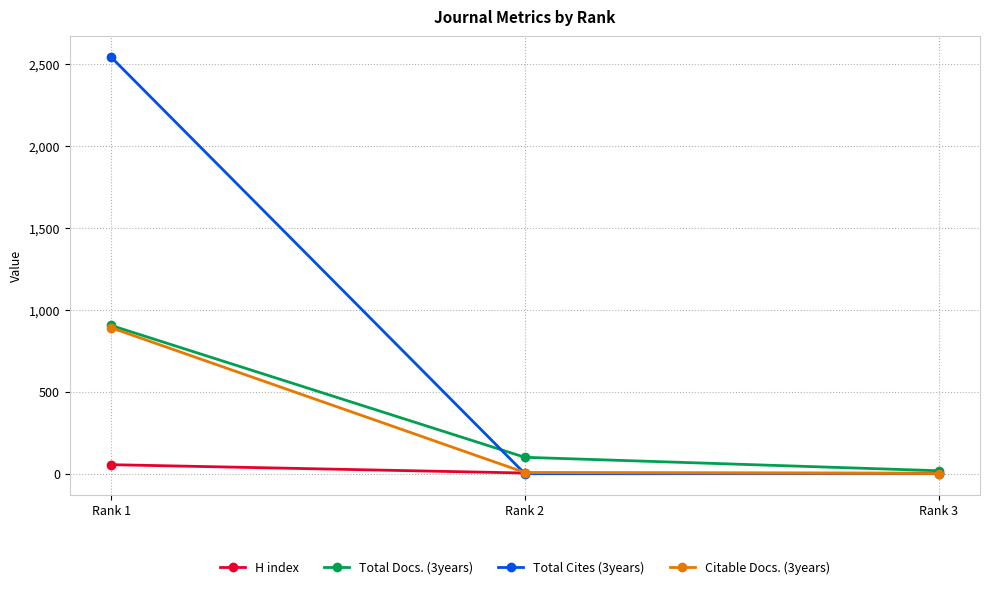

What are all the series names shown in the legend?

H index, Total Docs. (3years), Total Cites (3years), Citable Docs. (3years)